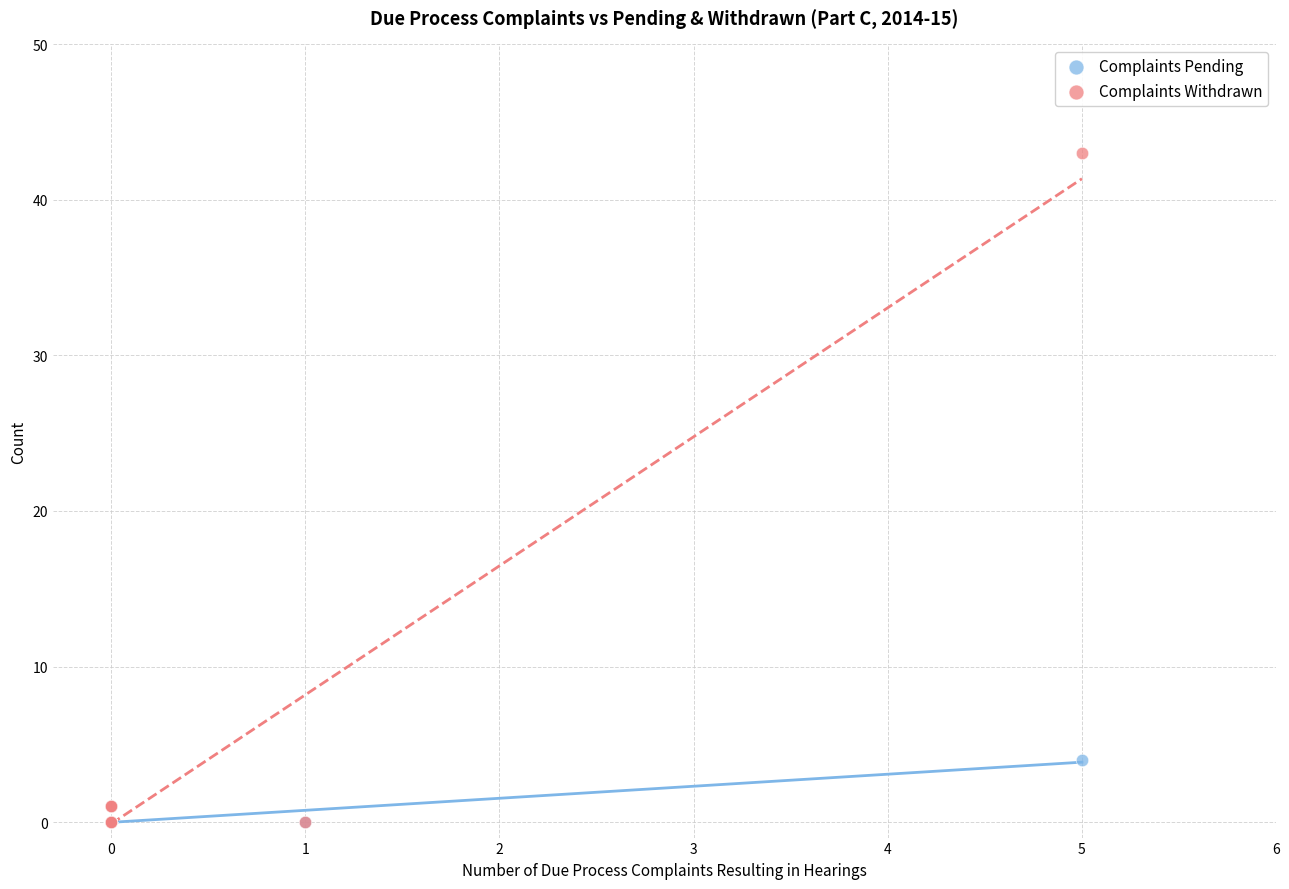

What are all the series names shown in the legend?

Complaints Pending, Complaints Withdrawn